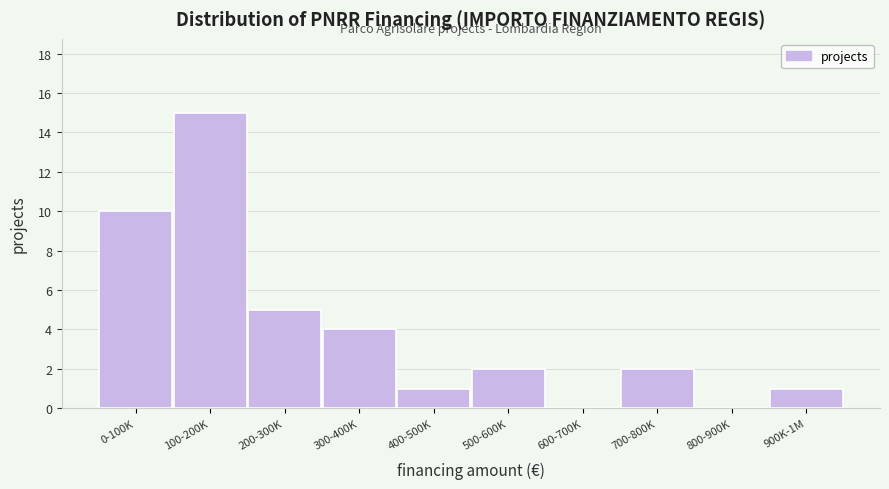

Reading right to left, extract all data points from this chart.

900K-1M=1	800-900K=0	700-800K=2	600-700K=0	500-600K=2	400-500K=1	300-400K=4	200-300K=5	100-200K=15	0-100K=10